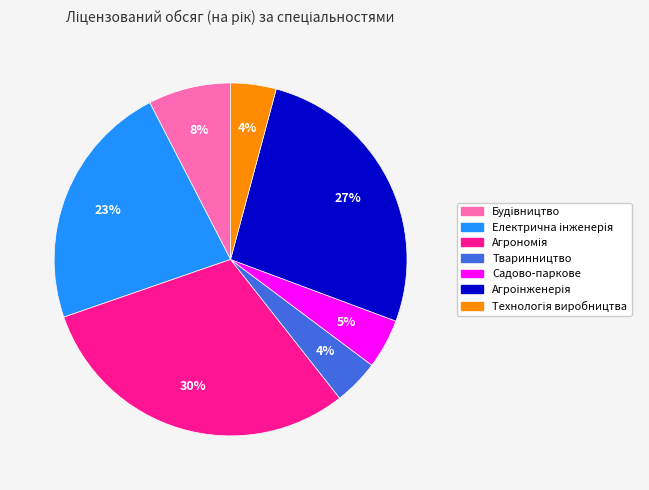

The Тваринництво slice represents 4% of the pie. True or false?

True